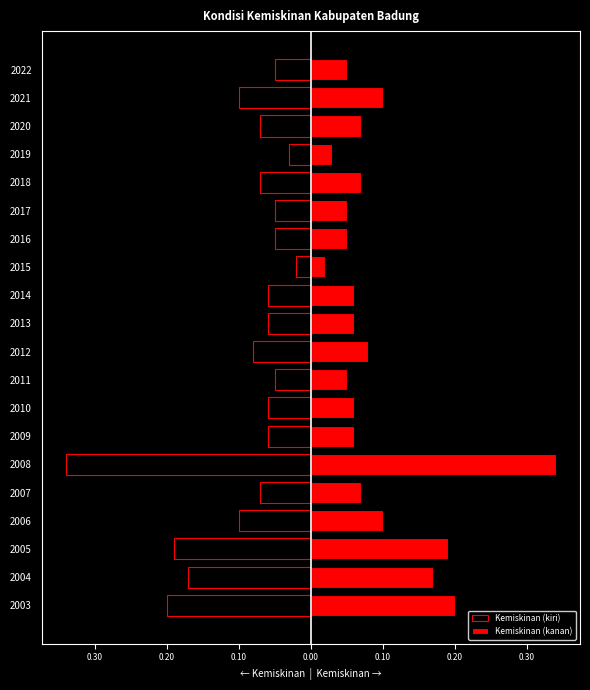

The value of Kemiskinan (kiri) at 2022 is -0.1. True or false?

True